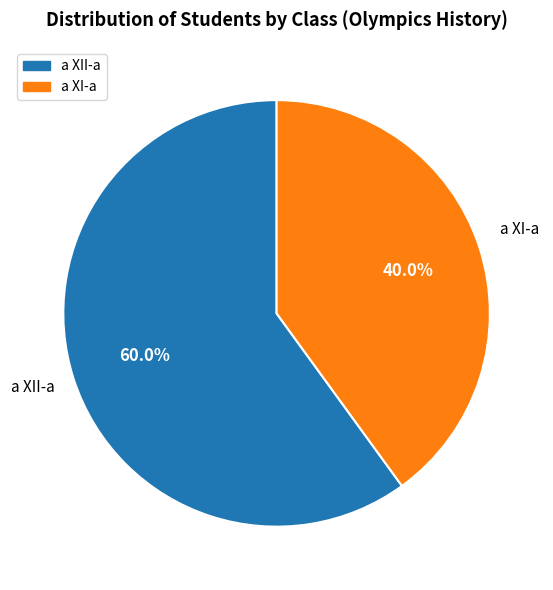

How many slices are in this pie chart?

2